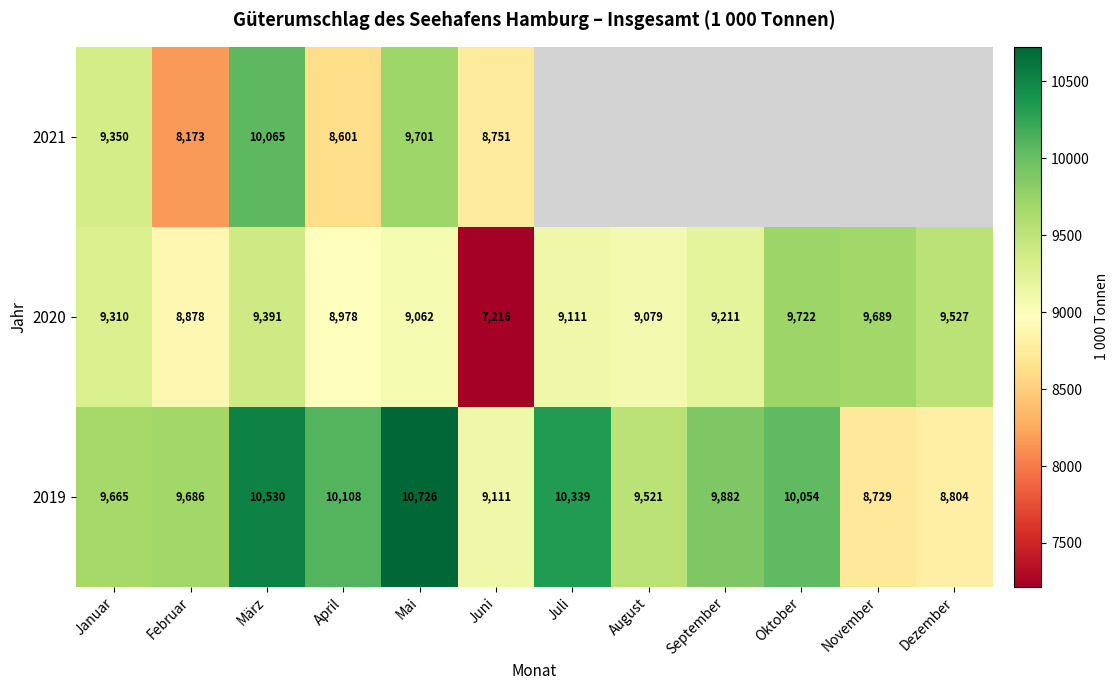

Rank the categories by 2019 value from lowest to highest.

November, Dezember, Juni, August, Januar, Februar, September, Oktober, April, Juli, März, Mai